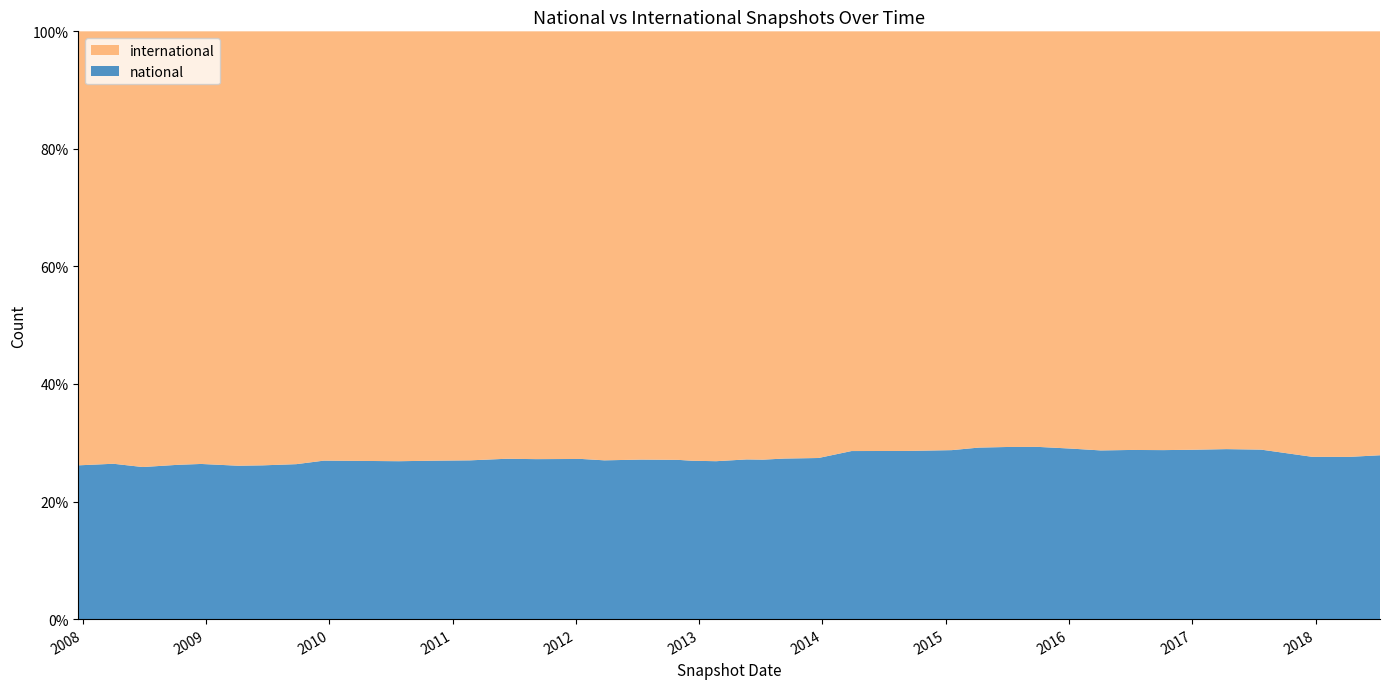

Reading left to right, list all the values displayed in this chart.

national: 238981	141498	236544	102323	160963	166801	163938	145328	226395	233772	136010	145379	174376	148259	163163	224575	176981	215225	130958	259083	163988	123448	180198	255922	208971	220746	128911	179401	134796	170561	212007	231508	160274	230978	258333	222666	228747	167337	168308	114786
international: 589873	395266	581401	288823	436004	446065	444165	394105	546250	577790	383945	395768	469317	397510	440873	542341	475414	533467	365162	670314	443181	353703	477262	670982	521924	535784	362109	477403	381783	457968	529042	573689	436368	571652	677829	544616	568362	446099	449428	319511